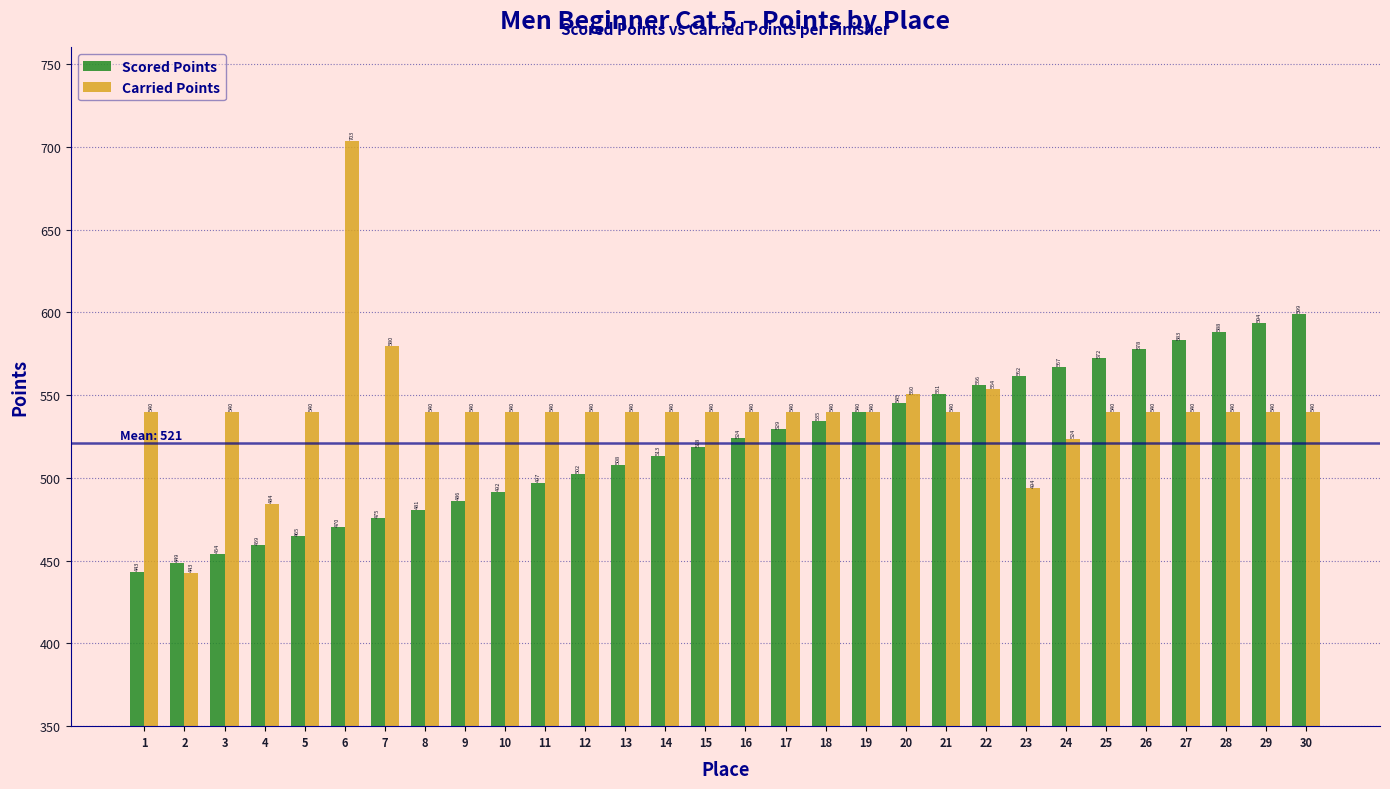

Which label corresponds to the smallest value in the chart?

2